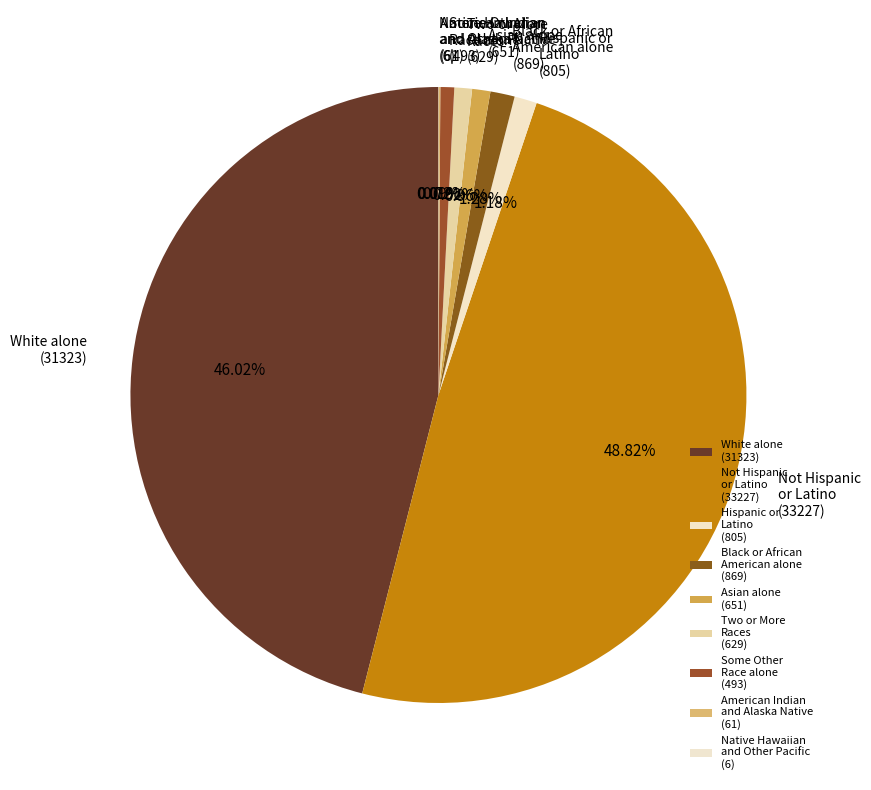

To the nearest percent, what is the difference between the largest and smallest slice percentages?

49%